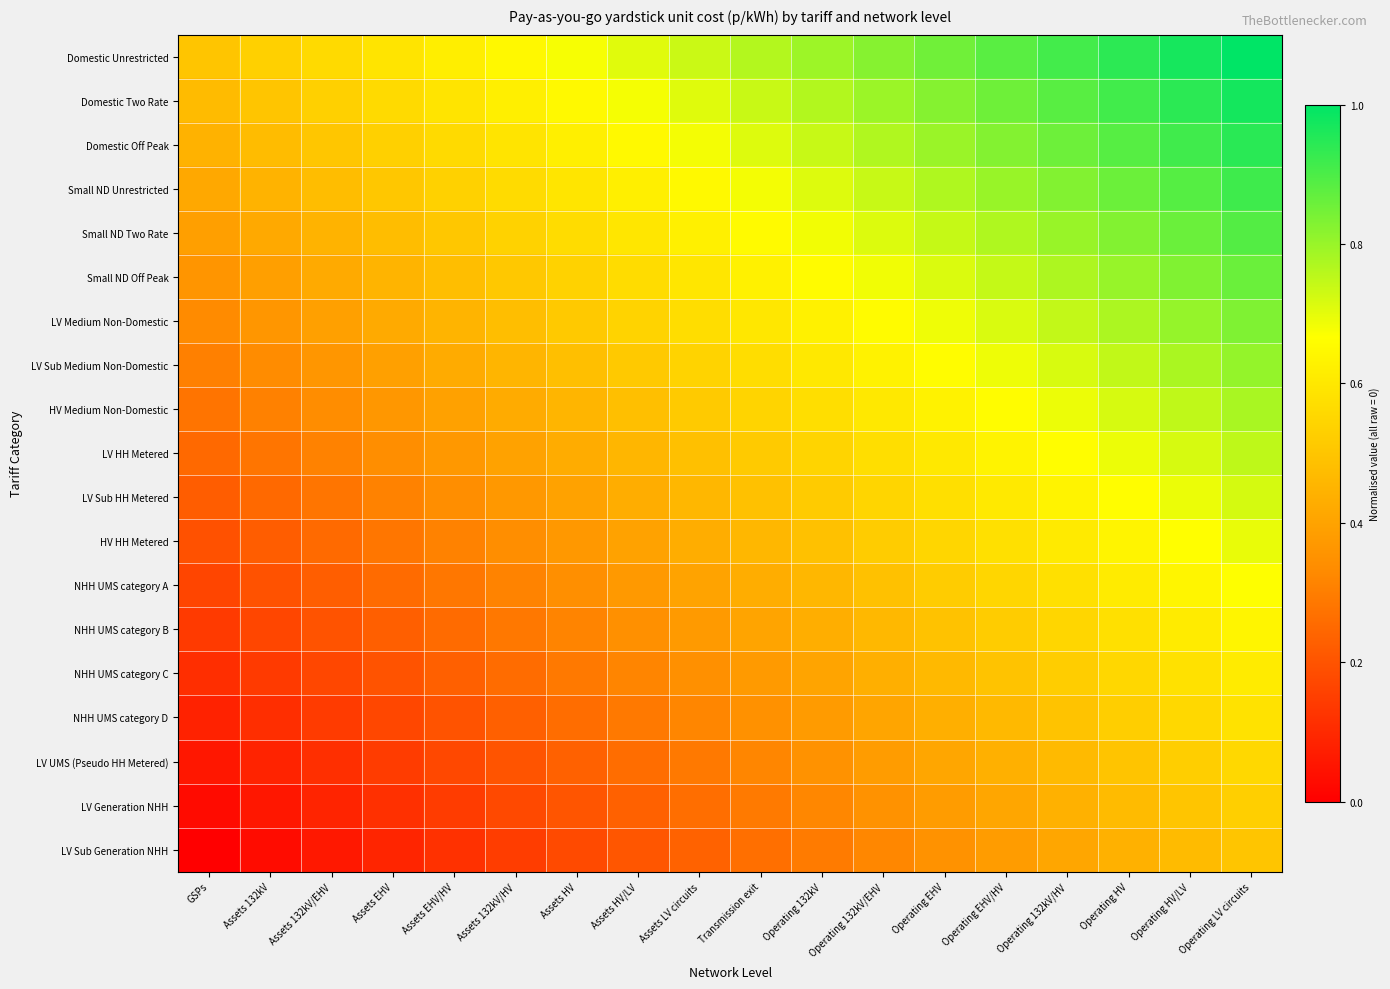

List the series in order of their peak value, lowest first.

LV Sub Generation NHH, LV Generation NHH, LV UMS (Pseudo HH Metered), NHH UMS category D, NHH UMS category C, NHH UMS category B, NHH UMS category A, HV HH Metered, LV Sub HH Metered, LV HH Metered, HV Medium Non-Domestic, LV Sub Medium Non-Domestic, LV Medium Non-Domestic, Small ND Off Peak, Small ND Two Rate, Small ND Unrestricted, Domestic Off Peak, Domestic Two Rate, Domestic Unrestricted